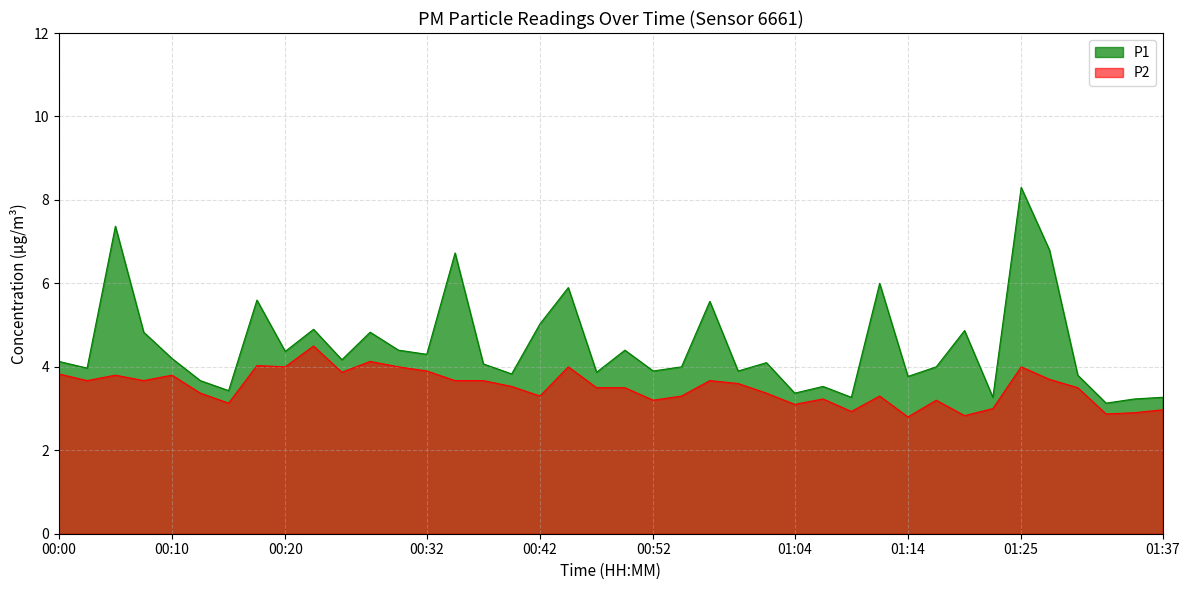

True or false: P1 and P2 intersect in this chart.

False